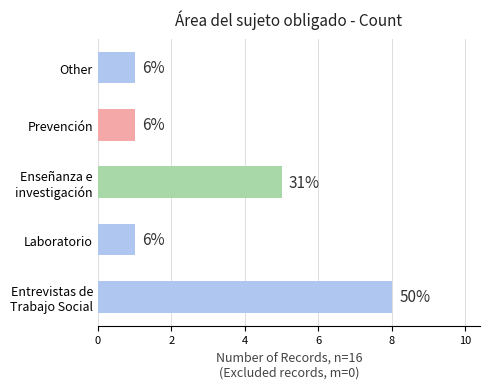

Reading left to right, list all the values displayed in this chart.

8	1	5	1	1